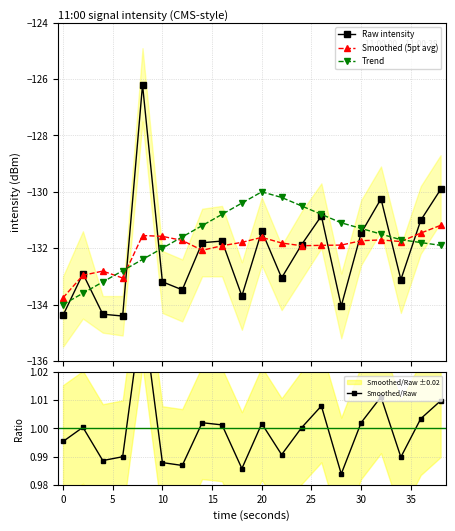

What is the minimum value for Smoothed (5pt avg)?

-133.8